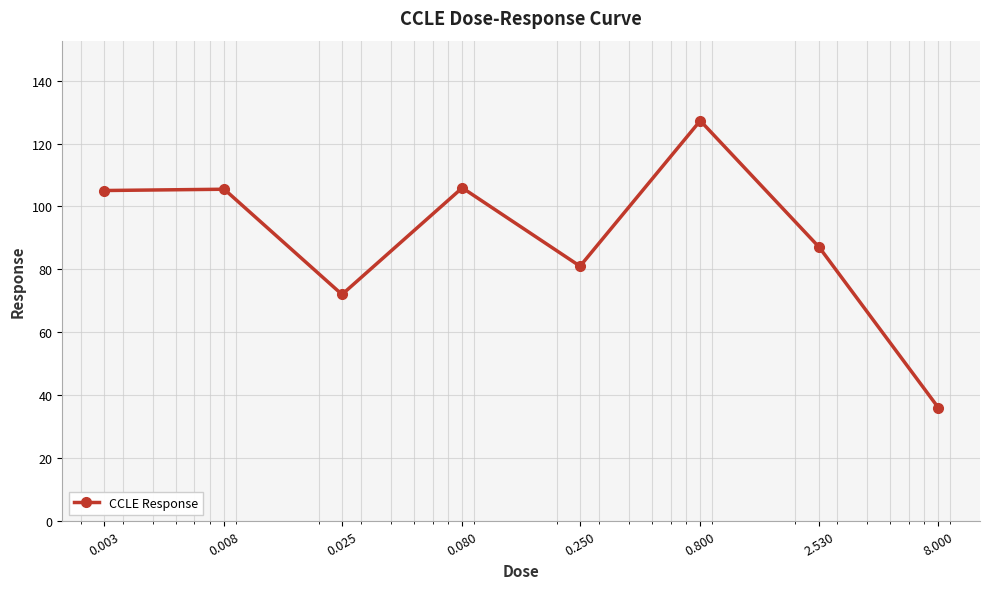

How many points are lower than both their immediate neighbors (excluding endpoints)?

2